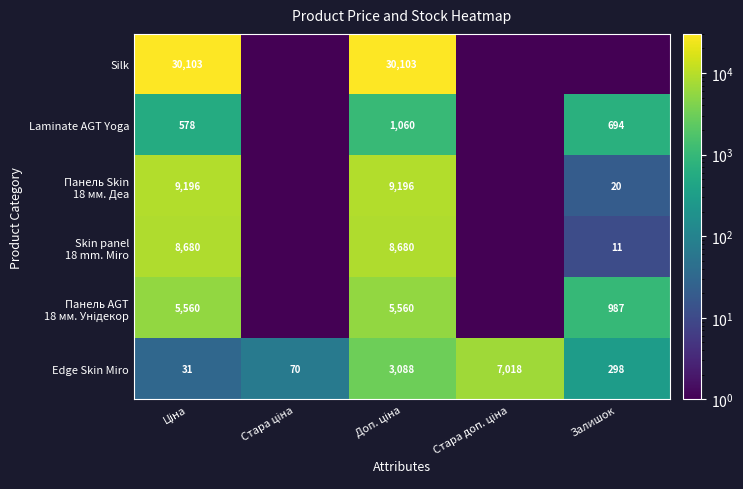

Which label corresponds to the largest value in the chart?

Ціна